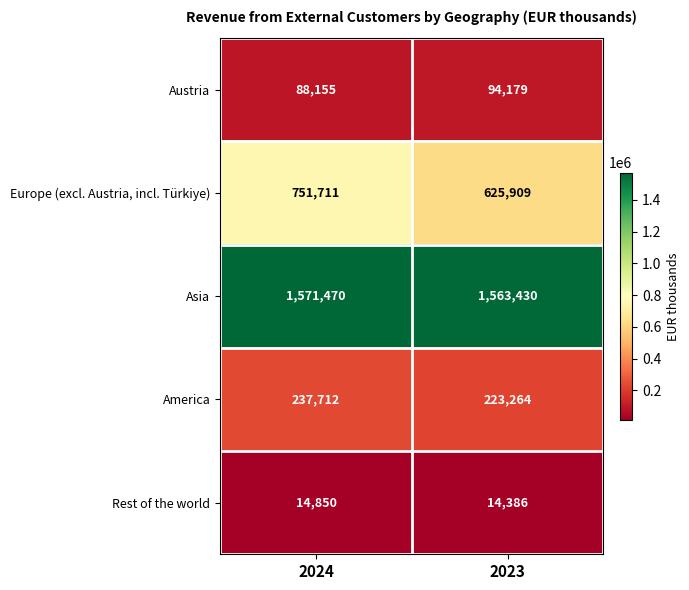

What is the highest value of the Europe (excl. Austria, incl. Türkiye) series?

751711